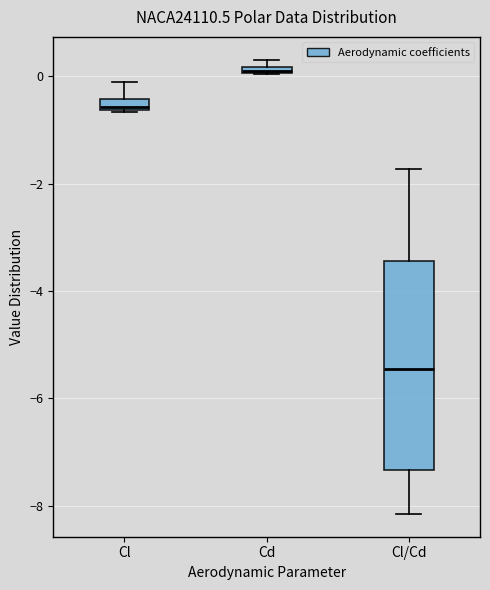

Where does the upper whisker of the box for Cl/Cd end on the y-axis? The values are not printed on the chart, so give them approximately, as read against the axis.

-1.8